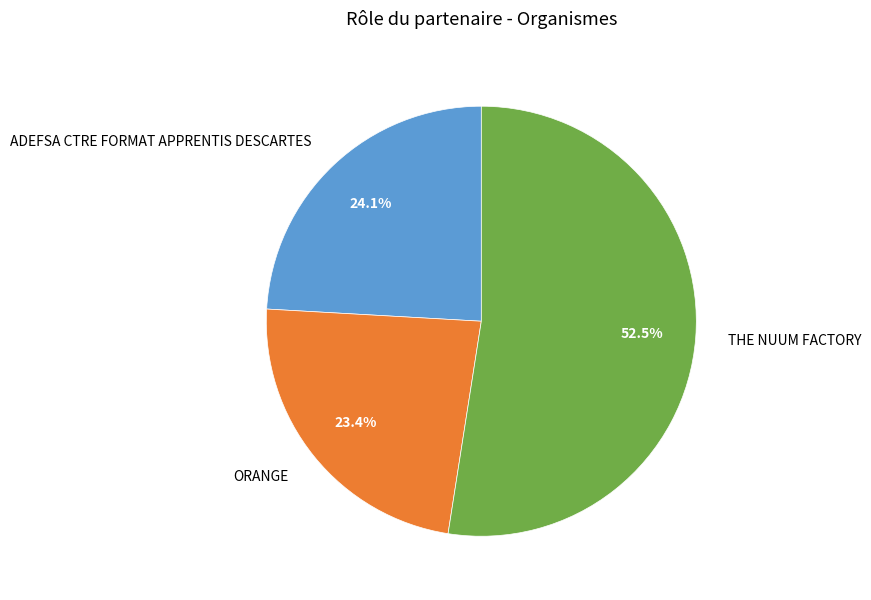

Approximately how many times larger is the value at ADEFSA CTRE FORMAT APPRENTIS DESCARTES compared to ORANGE?

1.0